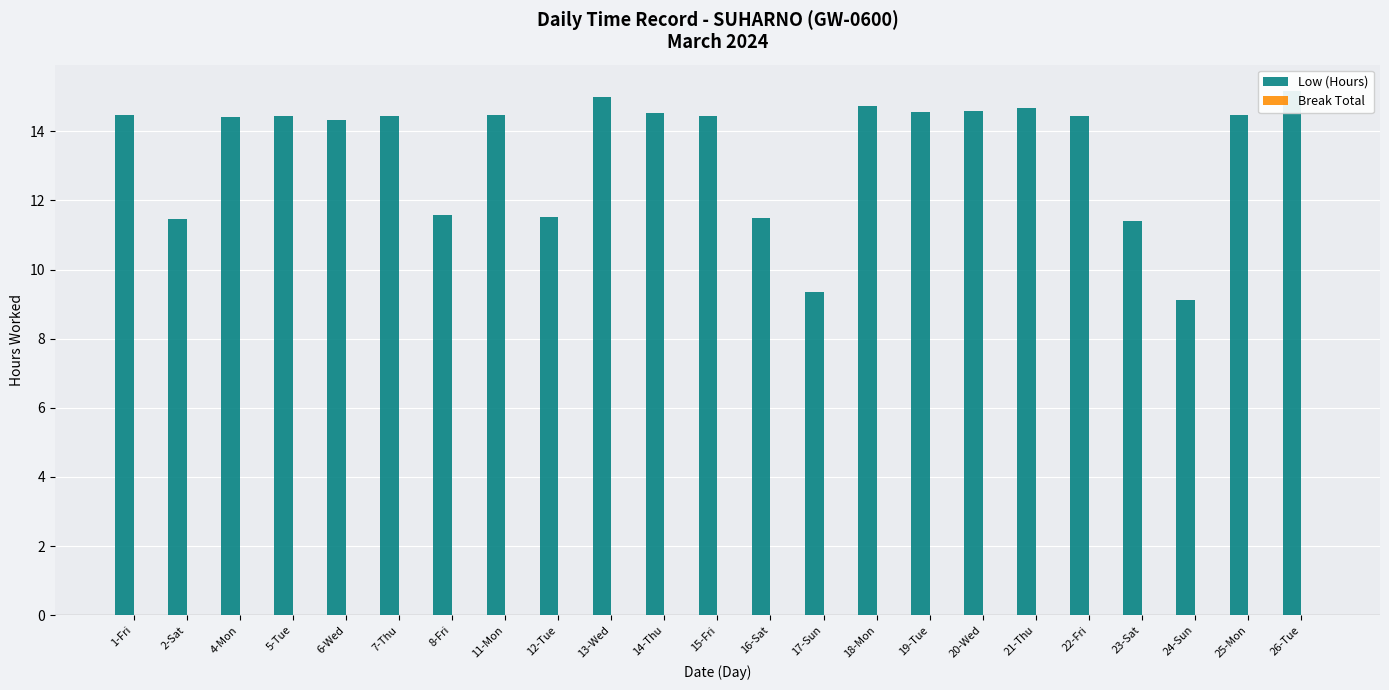

Which label corresponds to the largest value in the chart?

26-Tue